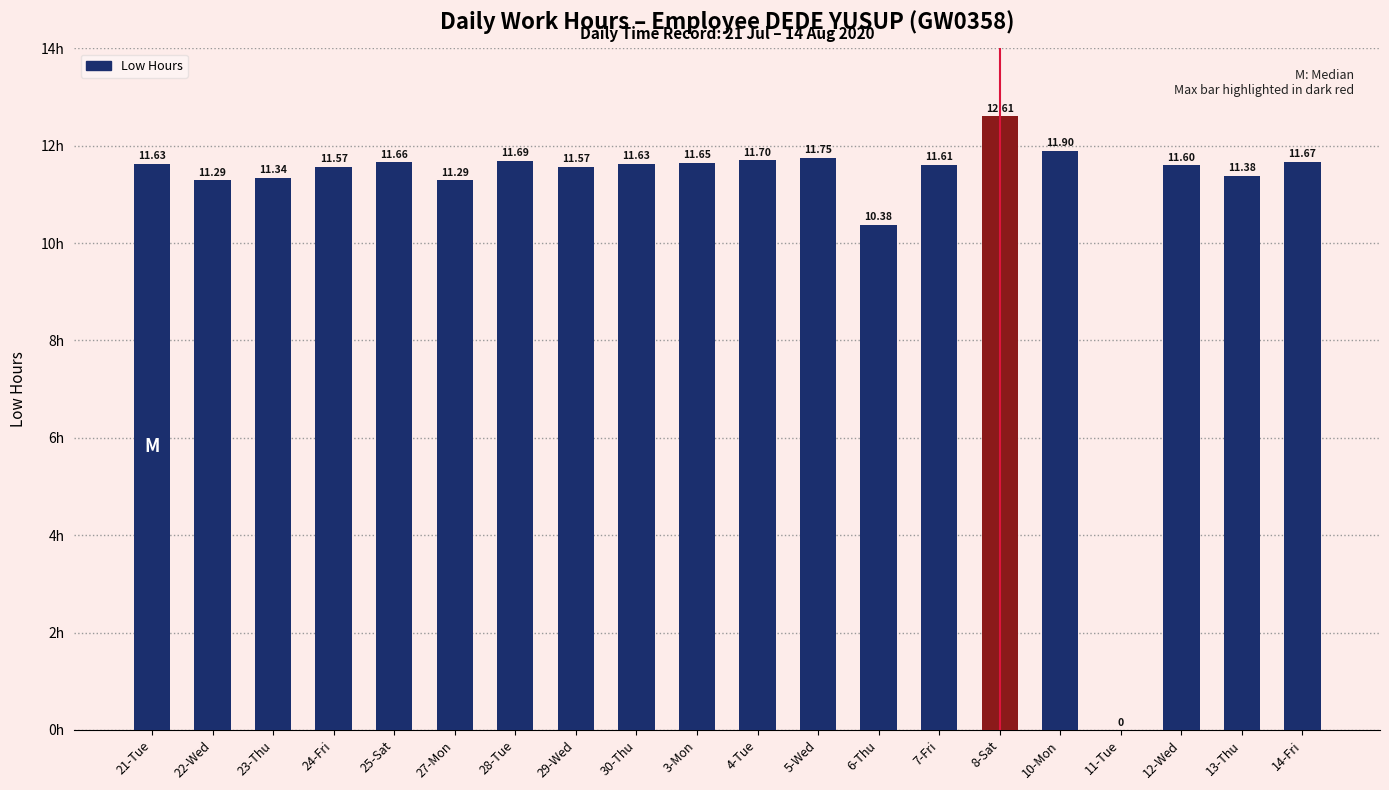

Are the bars grouped side by side (vs. stacked)?

No